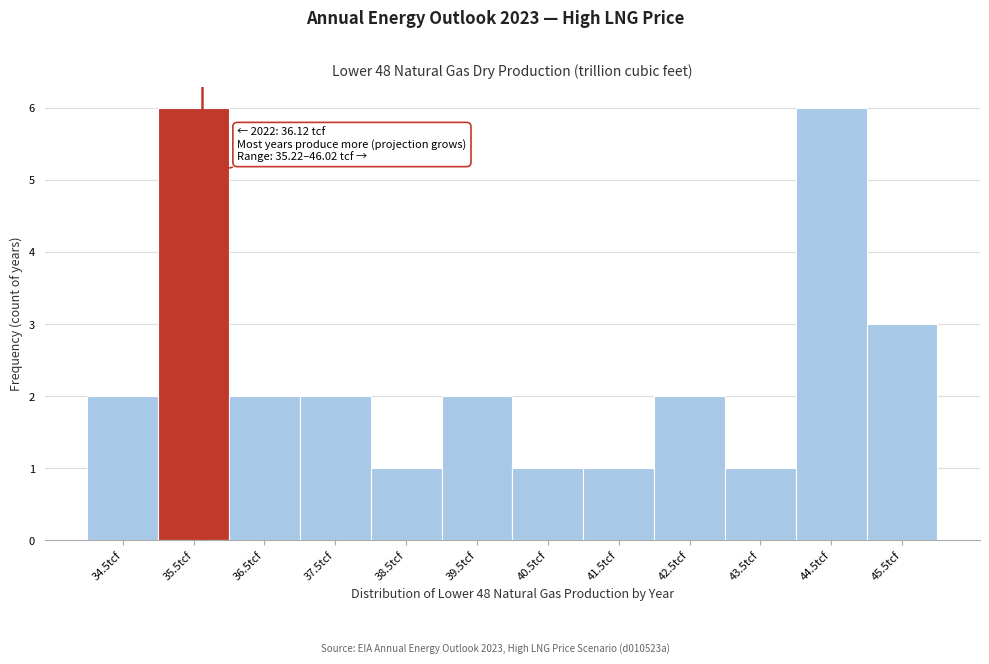

Reading left to right, extract all data points from this chart.

2	6	2	2	1	2	1	1	2	1	6	3